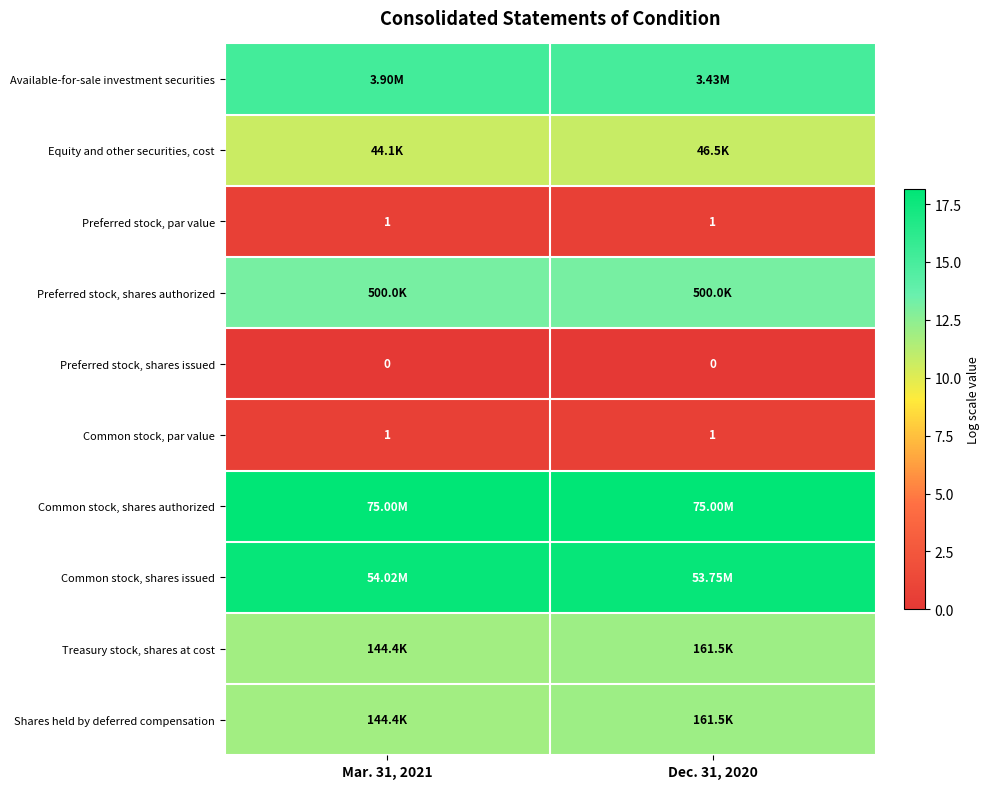

Between Mar. 31, 2021 and Dec. 31, 2020, which series saw the biggest shift?

Available-for-sale investment securities